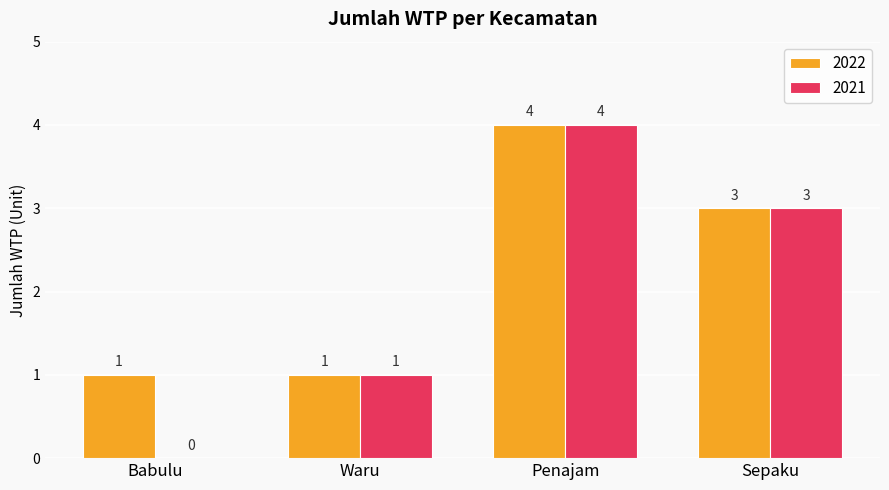

Count the number of data series in this chart.

2